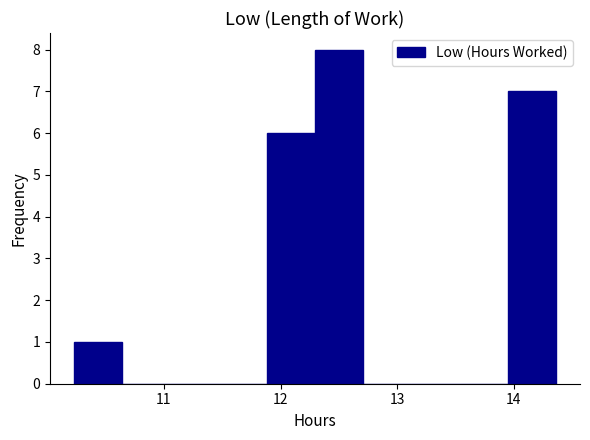

Over which range of the x-axis is the bar tallest?

12.3 to 12.7